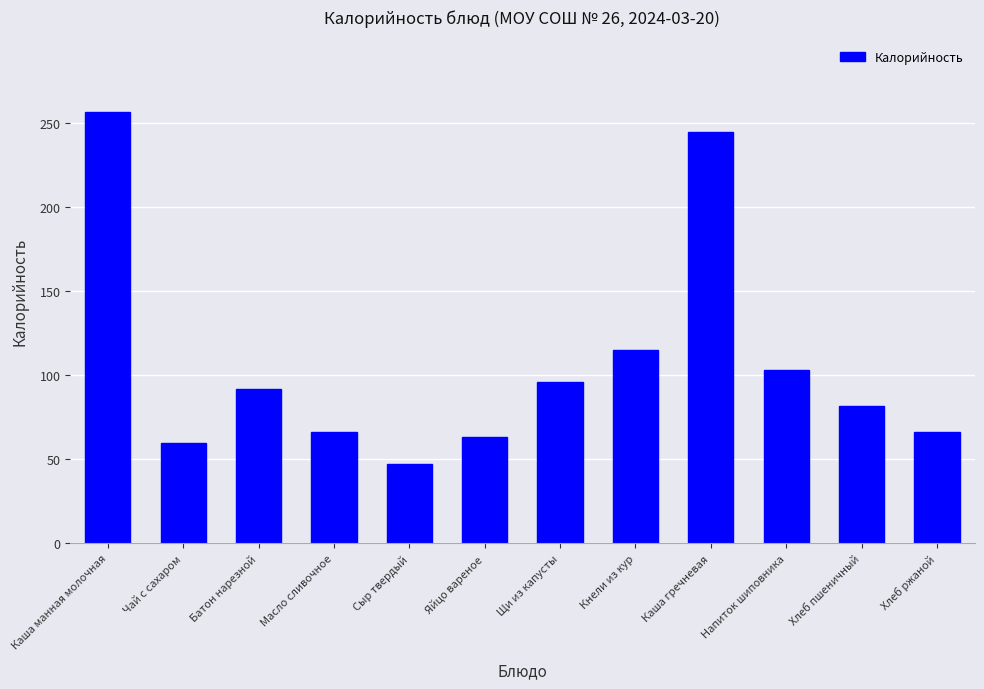

Does the chart contain stacked bars?

No